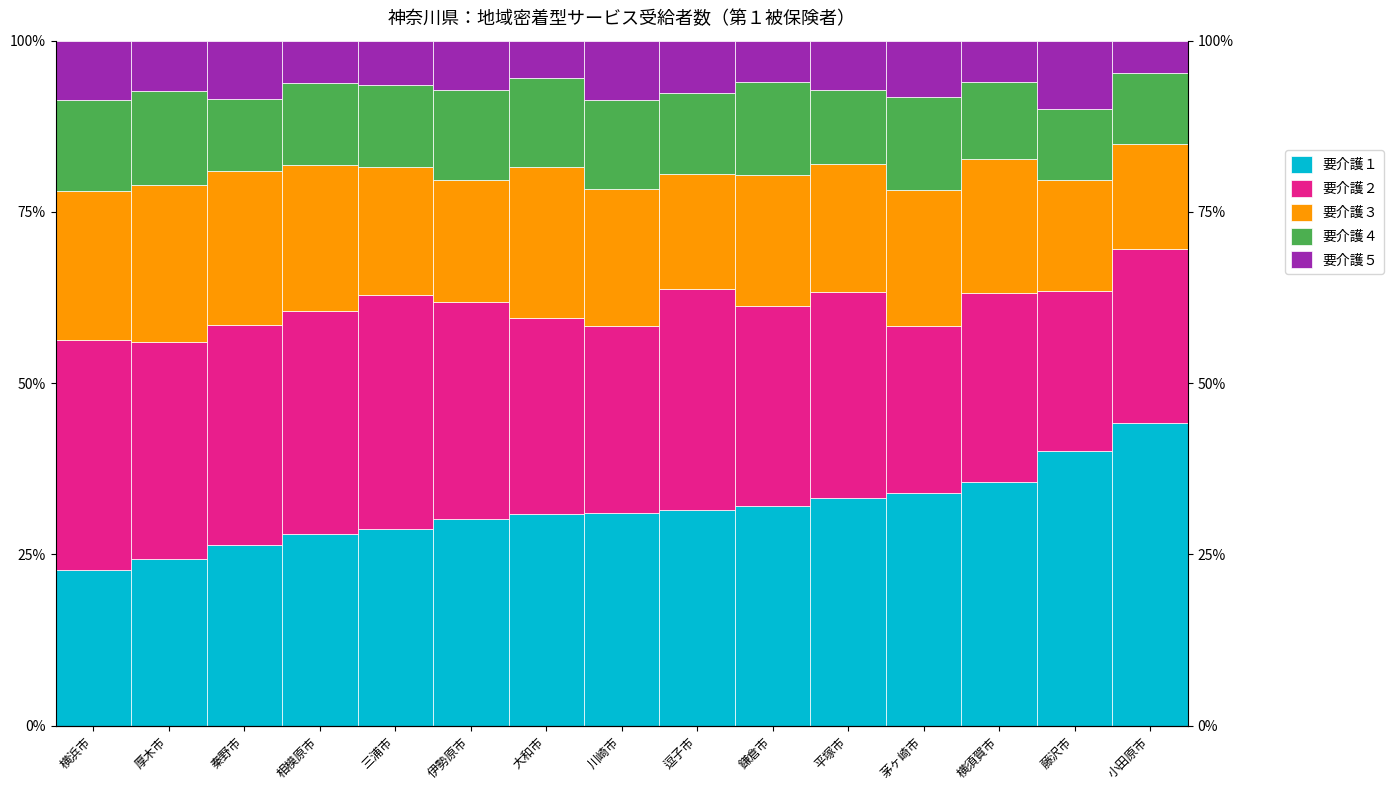

What are all the series names shown in the legend?

要介護１, 要介護２, 要介護３, 要介護４, 要介護５